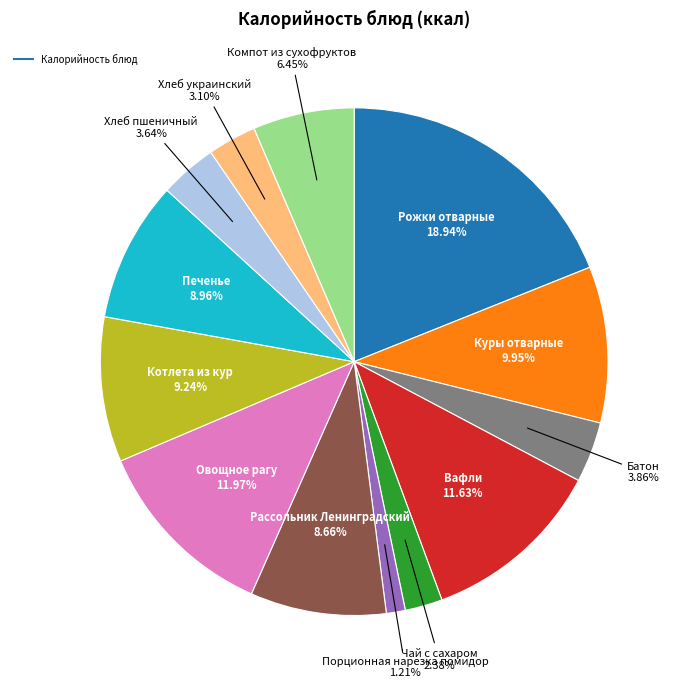

Is there any slice that represents more than half of the pie?

No